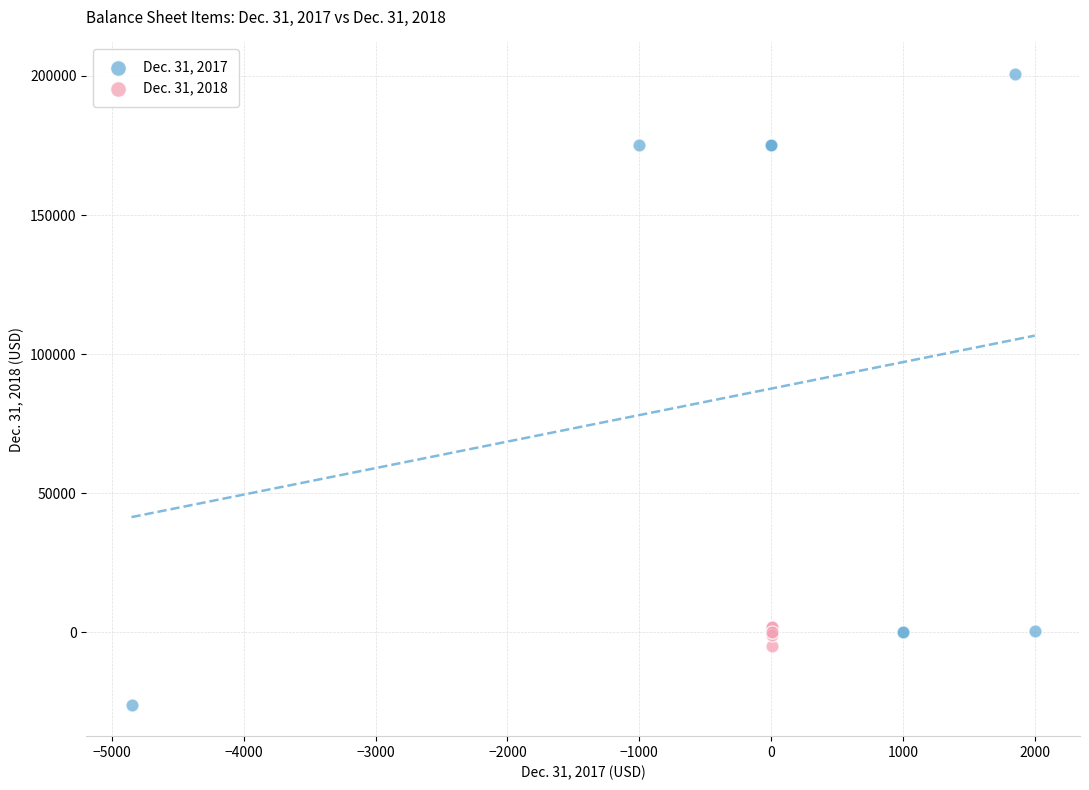

Which series contains the lowest Y value?

Dec. 31, 2017